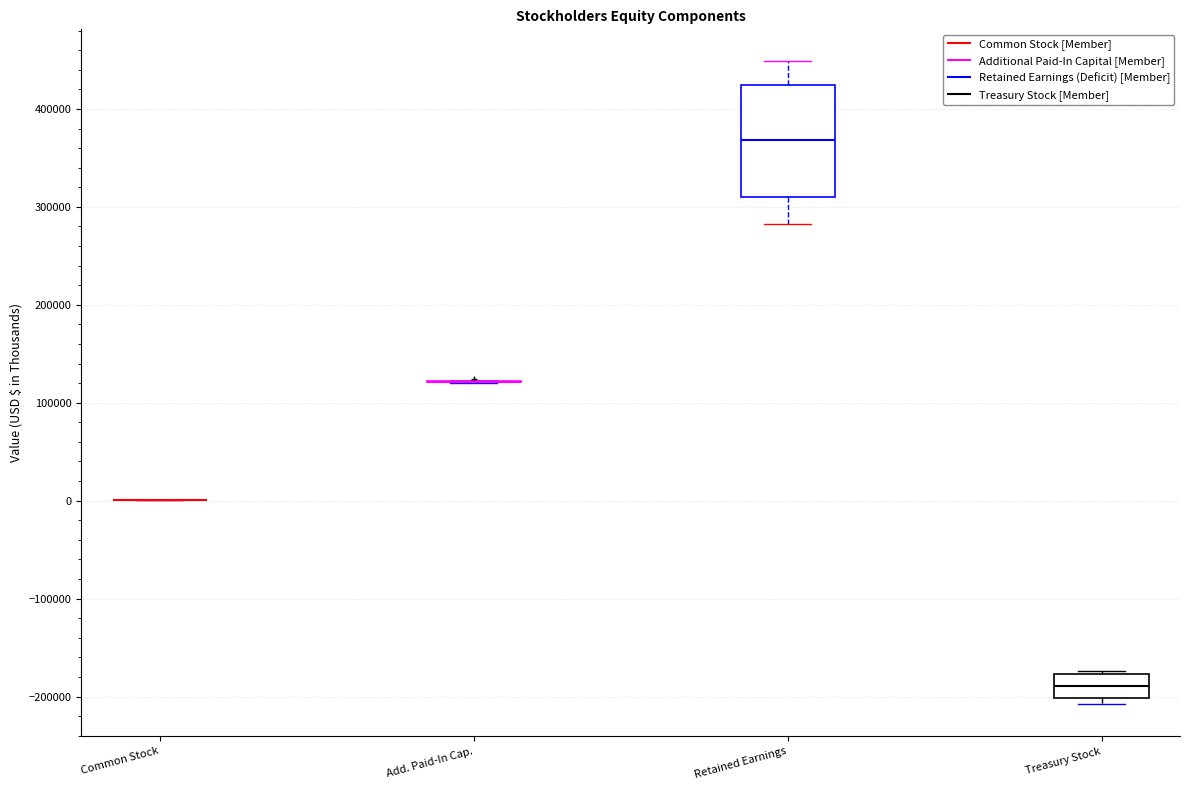

Which box is the tallest, from its lower edge to its upper edge?

Retained Earnings